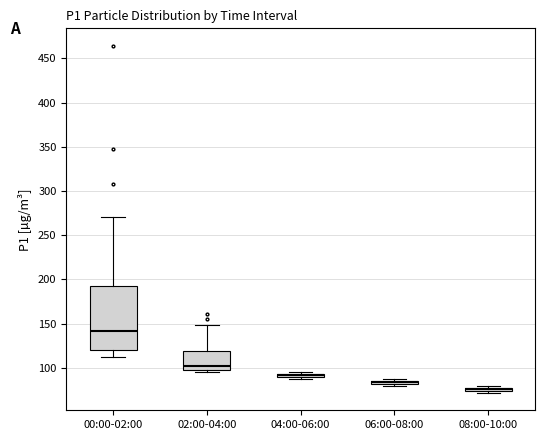

Where is the upper edge of the box for 04:00-06:00 on the y-axis? The values are not printed on the chart, so give them approximately, as read against the axis.

95